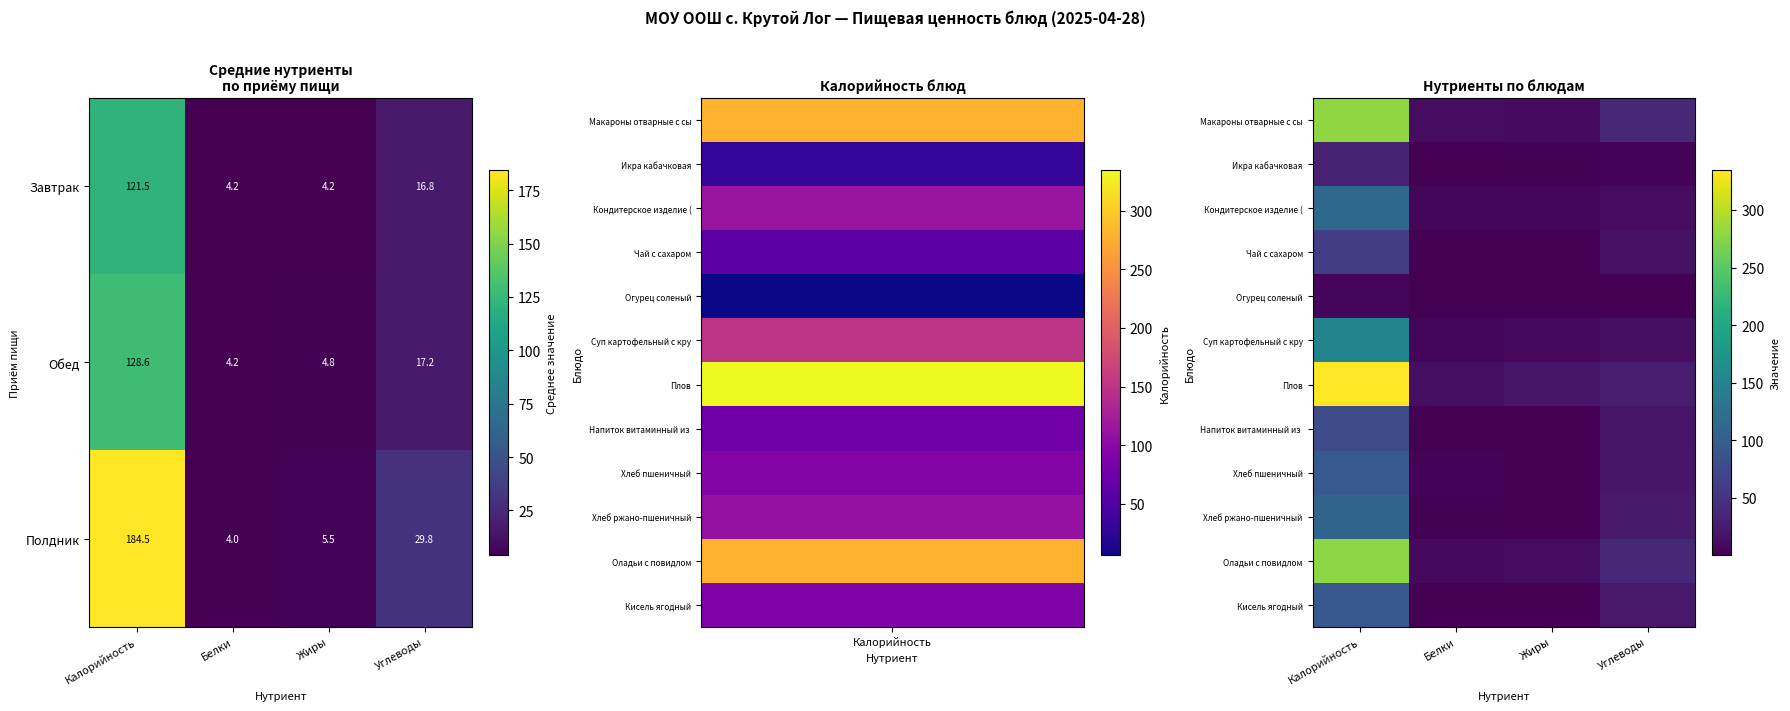

What is the total value across all series at Калорийность?

1626.6